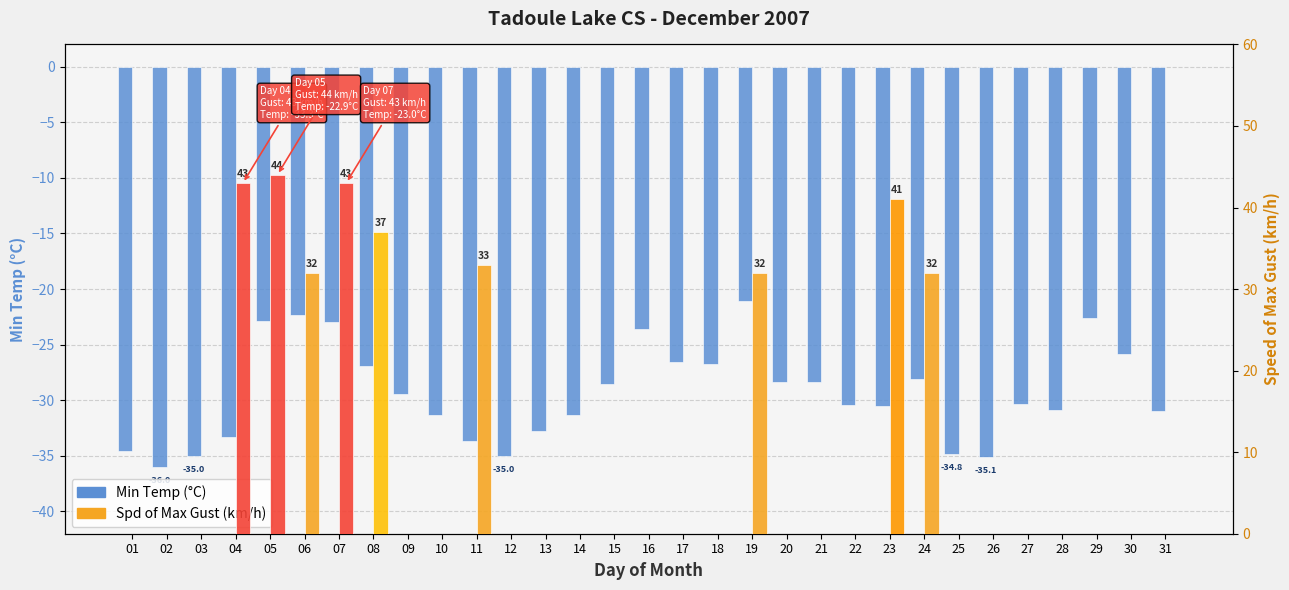

Which series has the widest spread of values?

Spd of Max Gust (km/h)